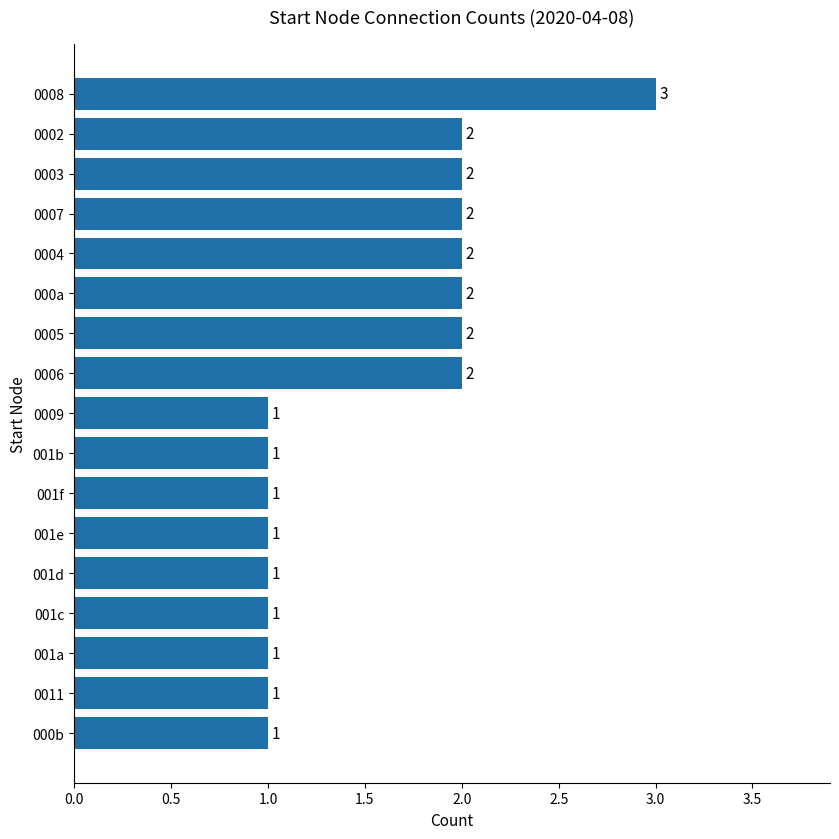

How many values are between 1 and 2?

16